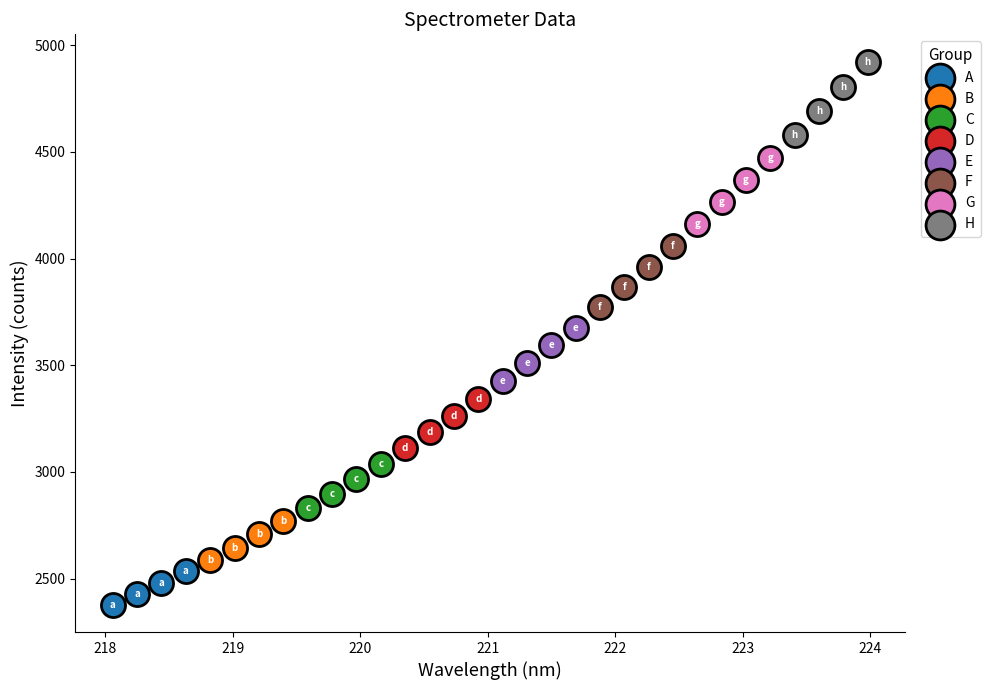

Which series has the widest spread of Y values?

H